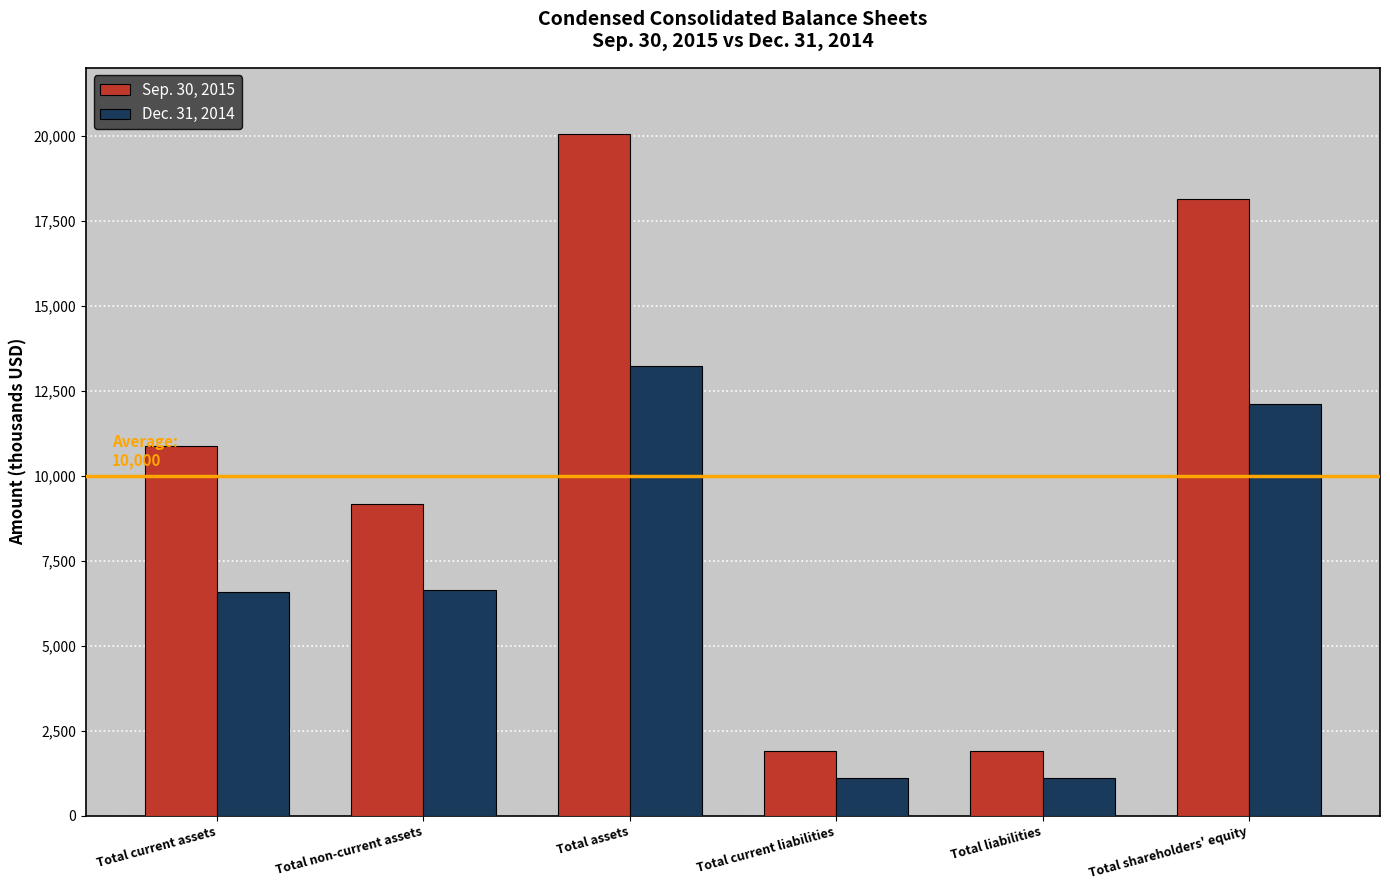

Rank the series at Total assets from lowest to highest value.

Dec. 31, 2014, Sep. 30, 2015